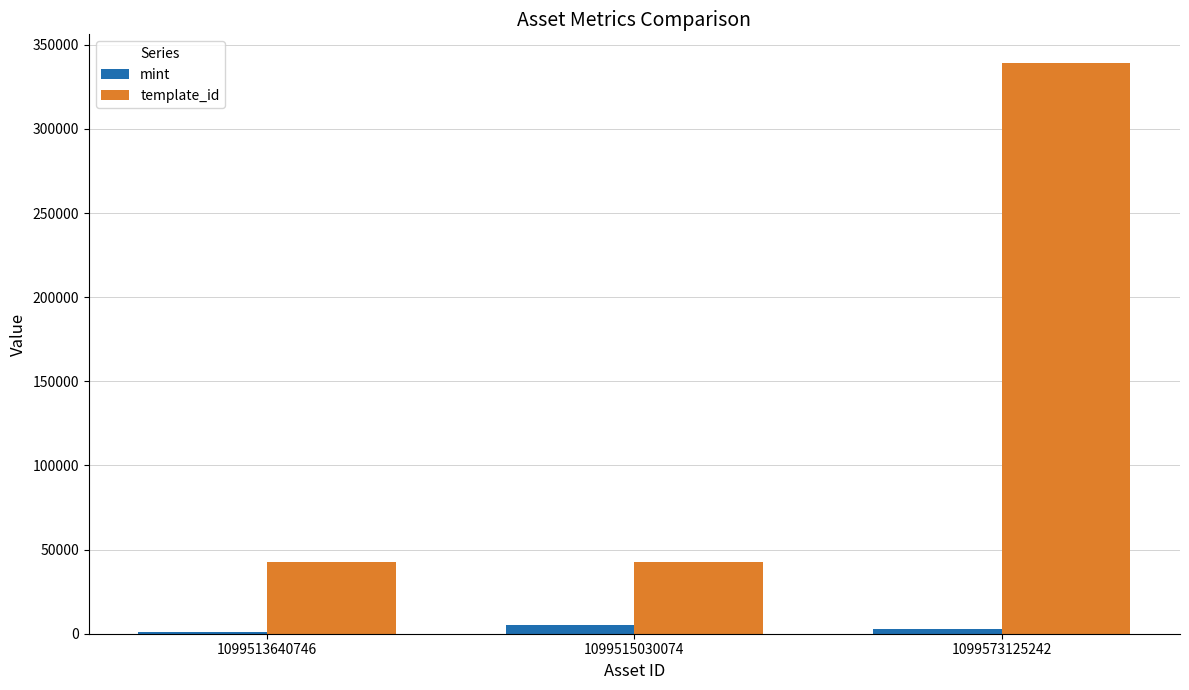

True or false: template_id has a value of 572964 at 1099573125242.

False